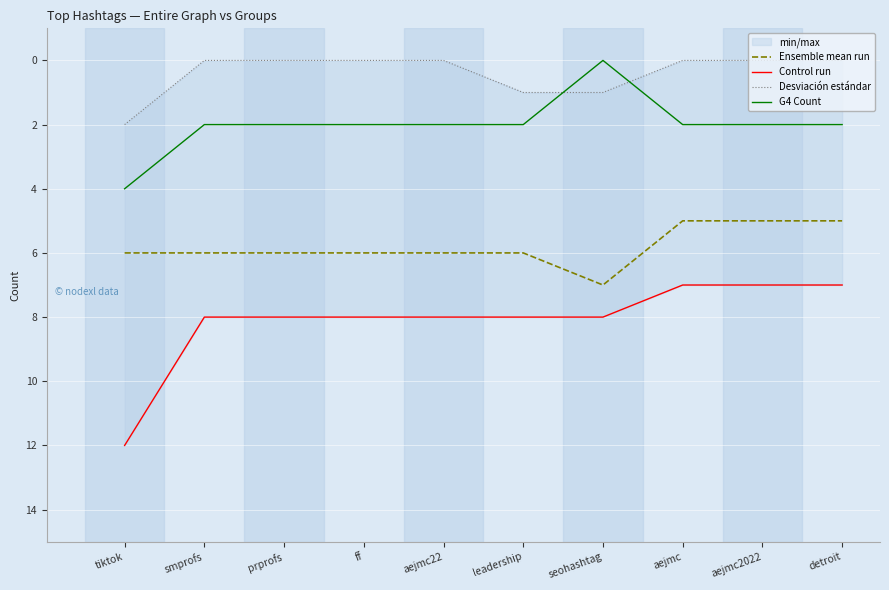

What is the value of the G4 Count point at the 3rd from the left?

2